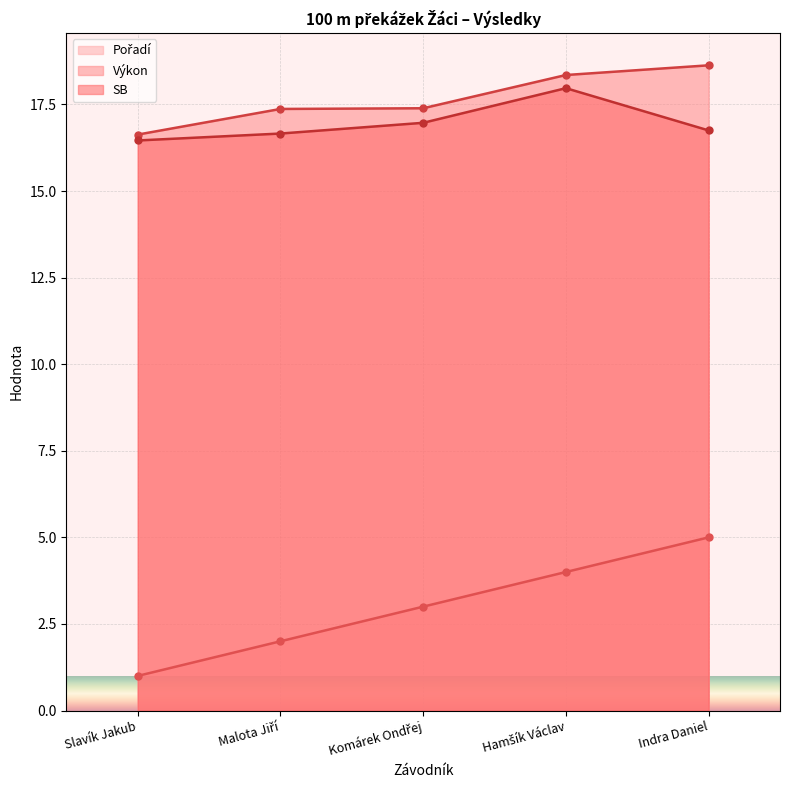

Reading right to left, extract all data points from this chart.

Pořadí: Indra Daniel=5.0	Hamšík Václav=4.0	Komárek Ondřej=3.0	Malota Jiří=2.0	Slavík Jakub=1.0
Výkon: Indra Daniel=18.6	Hamšík Václav=18.4	Komárek Ondřej=17.4	Malota Jiří=17.4	Slavík Jakub=16.6
SB: Indra Daniel=16.8	Hamšík Václav=18.0	Komárek Ondřej=17.0	Malota Jiří=16.7	Slavík Jakub=16.5